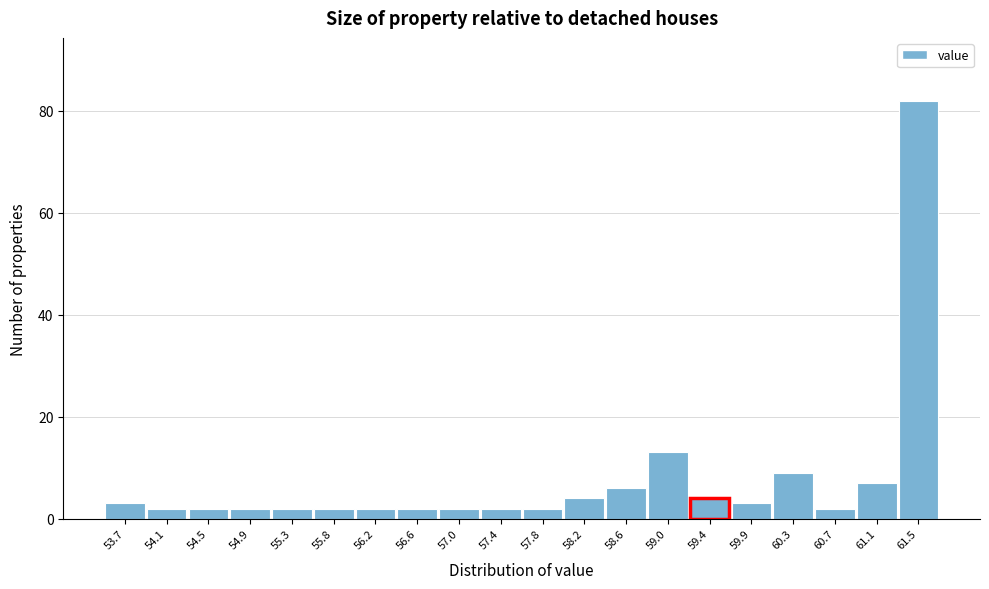

Over which range of the x-axis is the bar tallest?

61.29 to 61.70